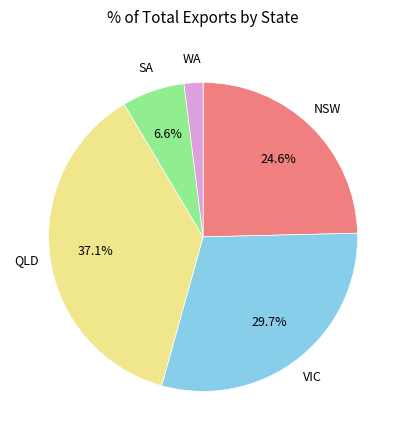

Is there a majority slice in this chart?

No